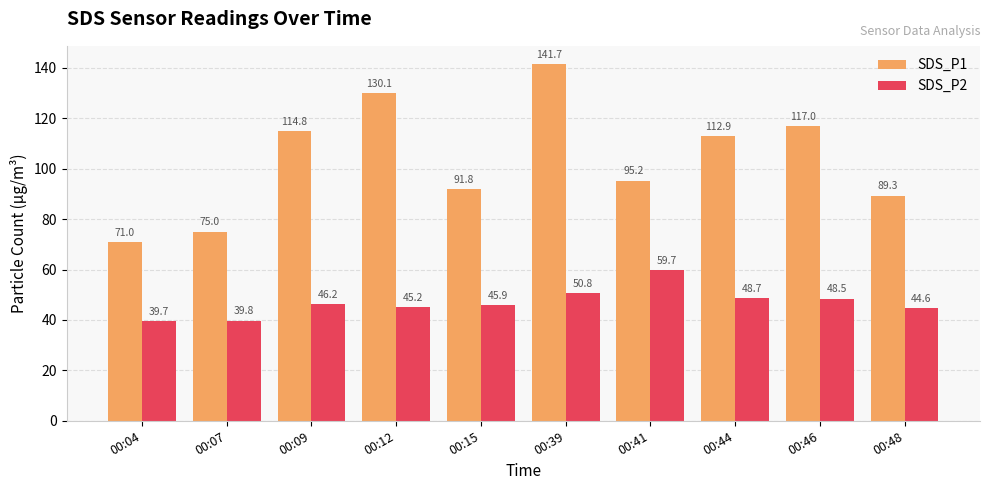

The SDS_P1 series shows 117.0 at 00:46. True or false?

True